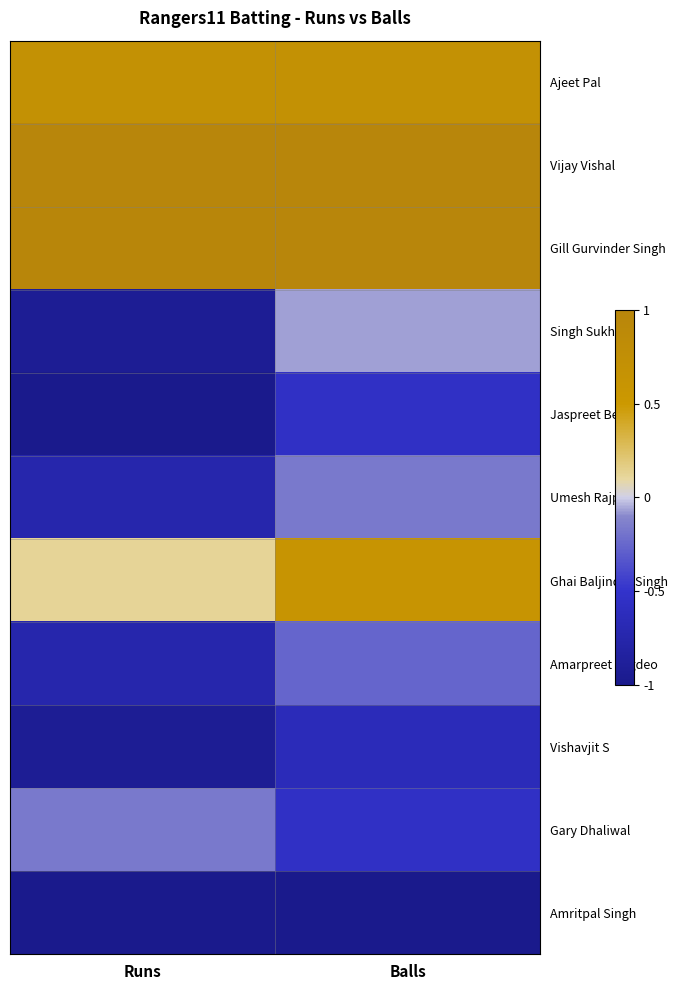

Which has a higher value, Runs or Balls?

Runs